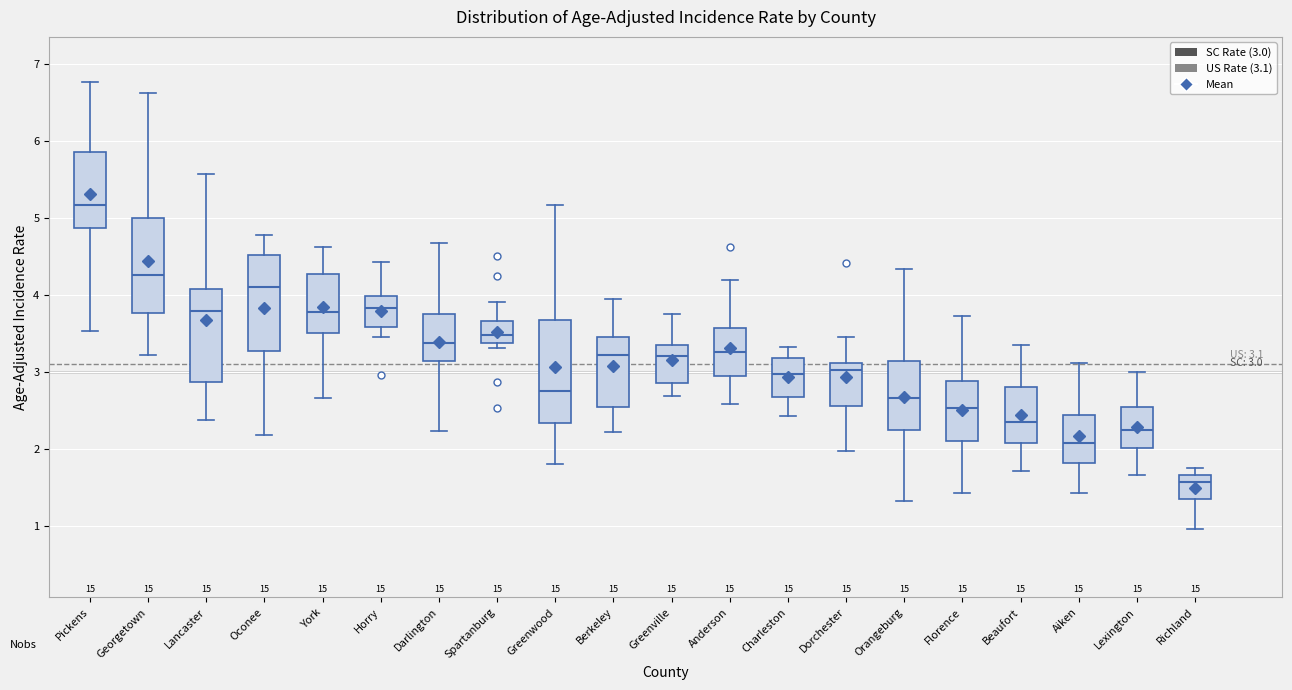

Which box's median line is the lowest?

Richland